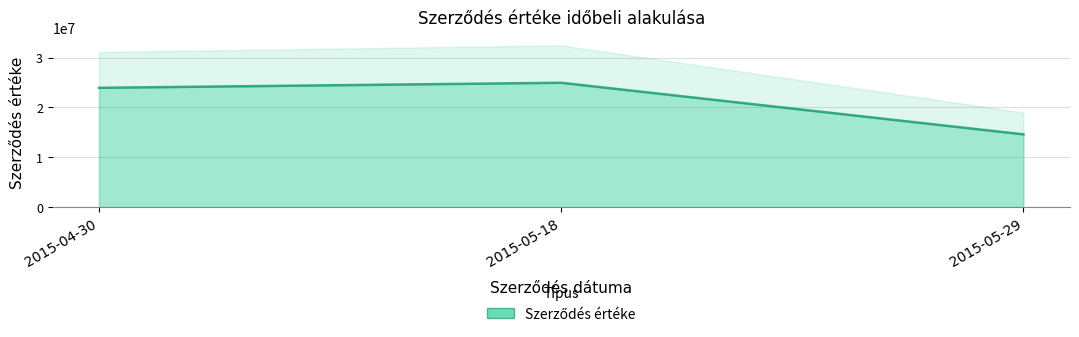

What is the sum of the values at 2015-05-29 and 2015-05-18?

39570000